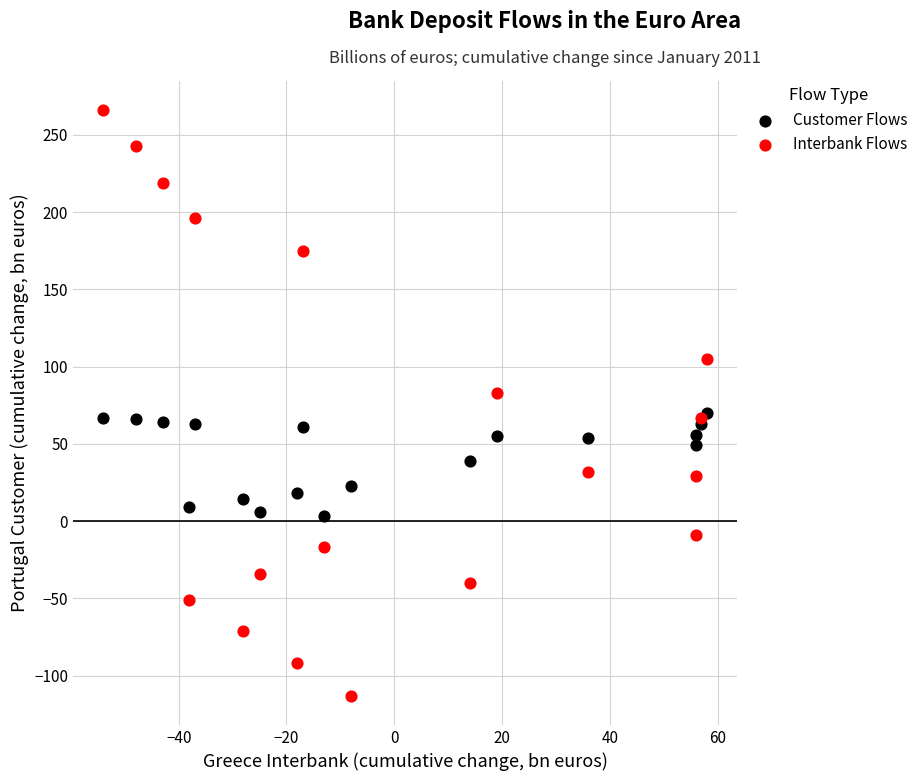

Which series contains the lowest Y value?

Interbank Flows